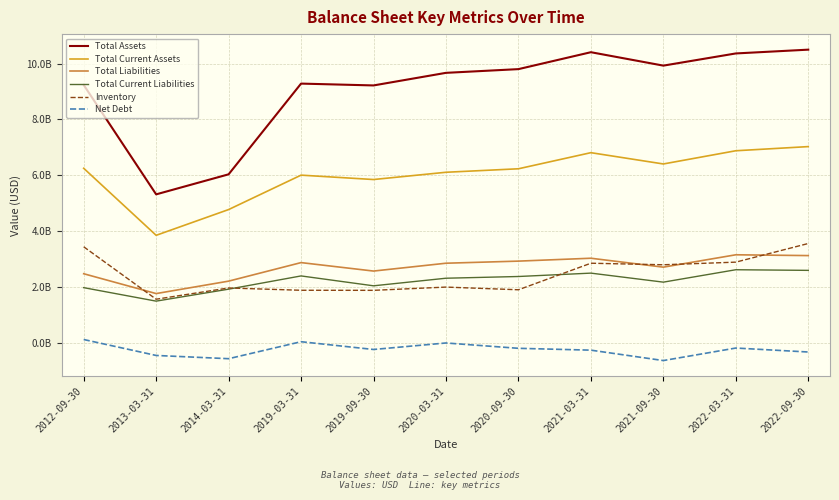

At which category does Total Liabilities reach its first local peak?

2019-03-31